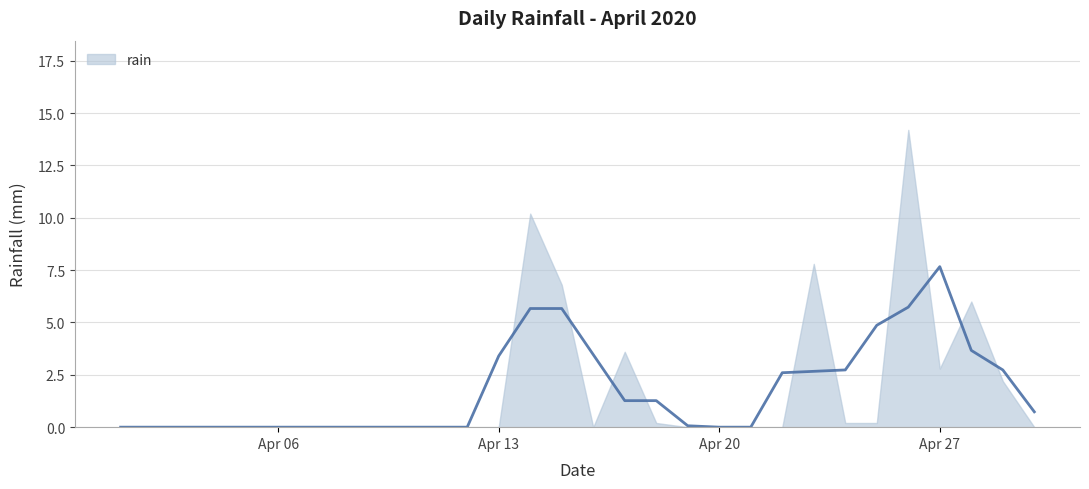

Is it true that the value at 2020-04-01 is 8.2?

False